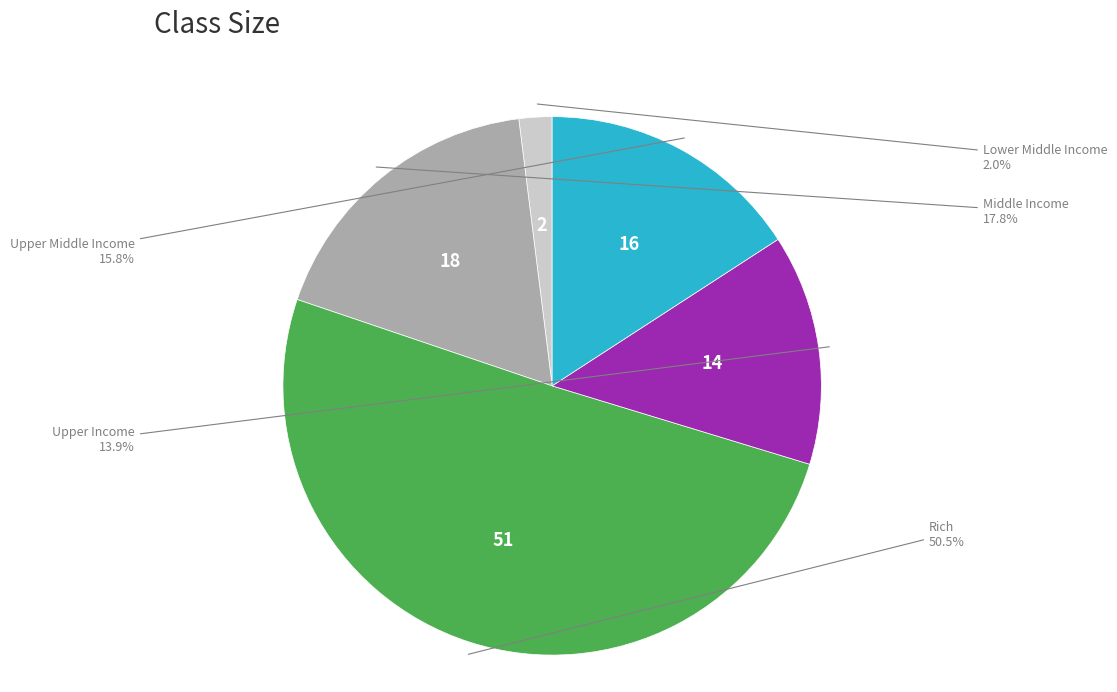

Does any single category account for the majority?

Yes